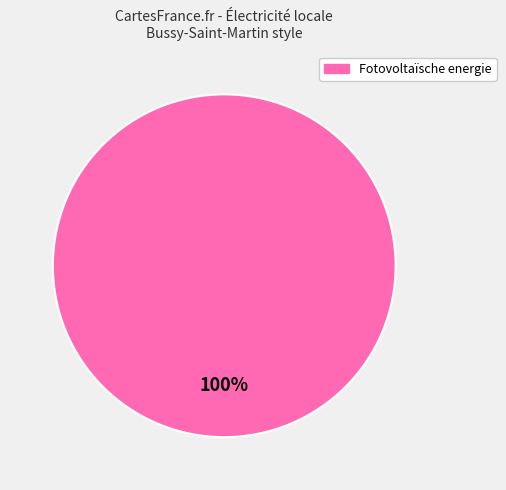

How many segments does this pie chart have?

1